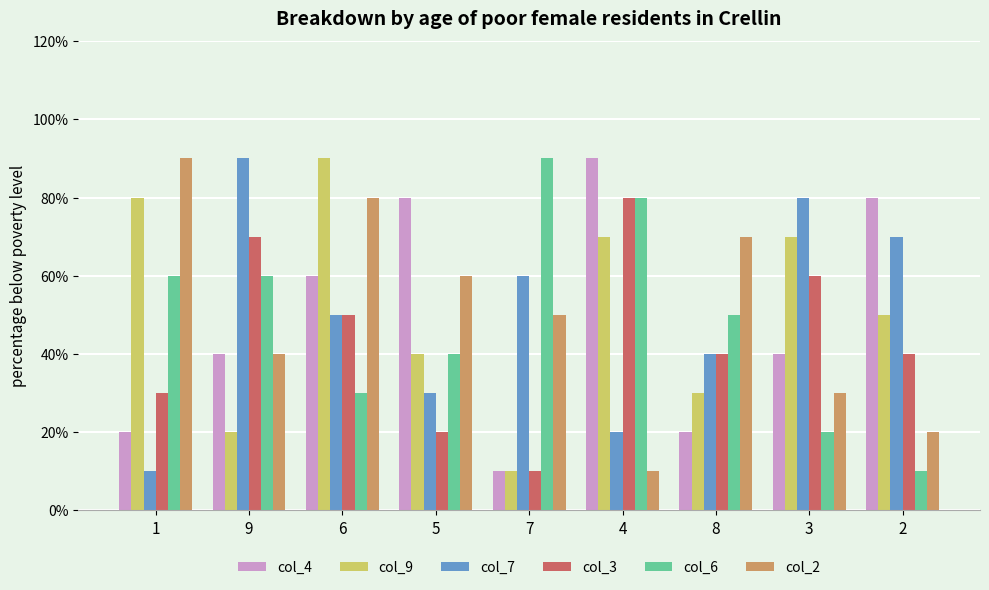

List the series in order of their peak value, lowest first.

col_3, col_4, col_9, col_7, col_6, col_2